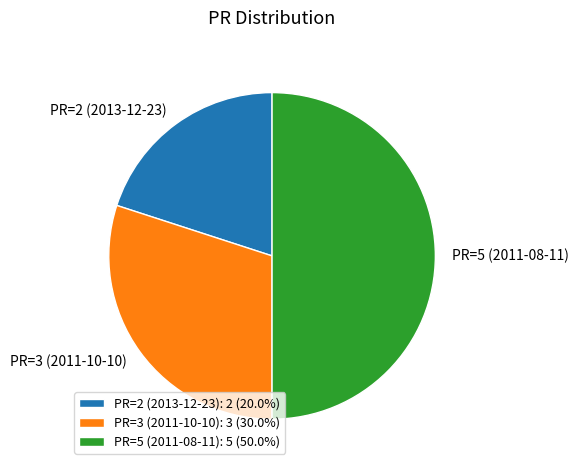

Does PR=3 (2011-10-10): 3 (30.0%) account for over 50% of the chart?

No